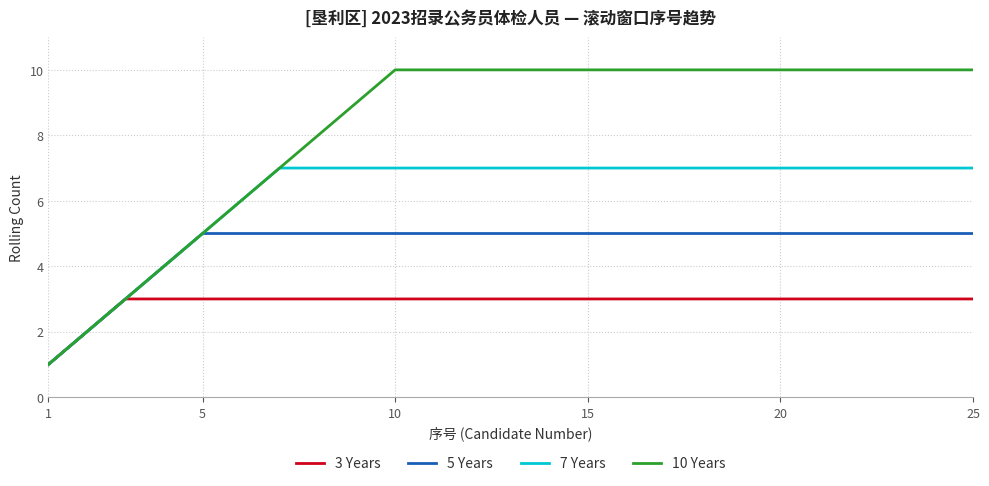

Rank the series by their average value, from highest to lowest.

10 Years, 7 Years, 5 Years, 3 Years